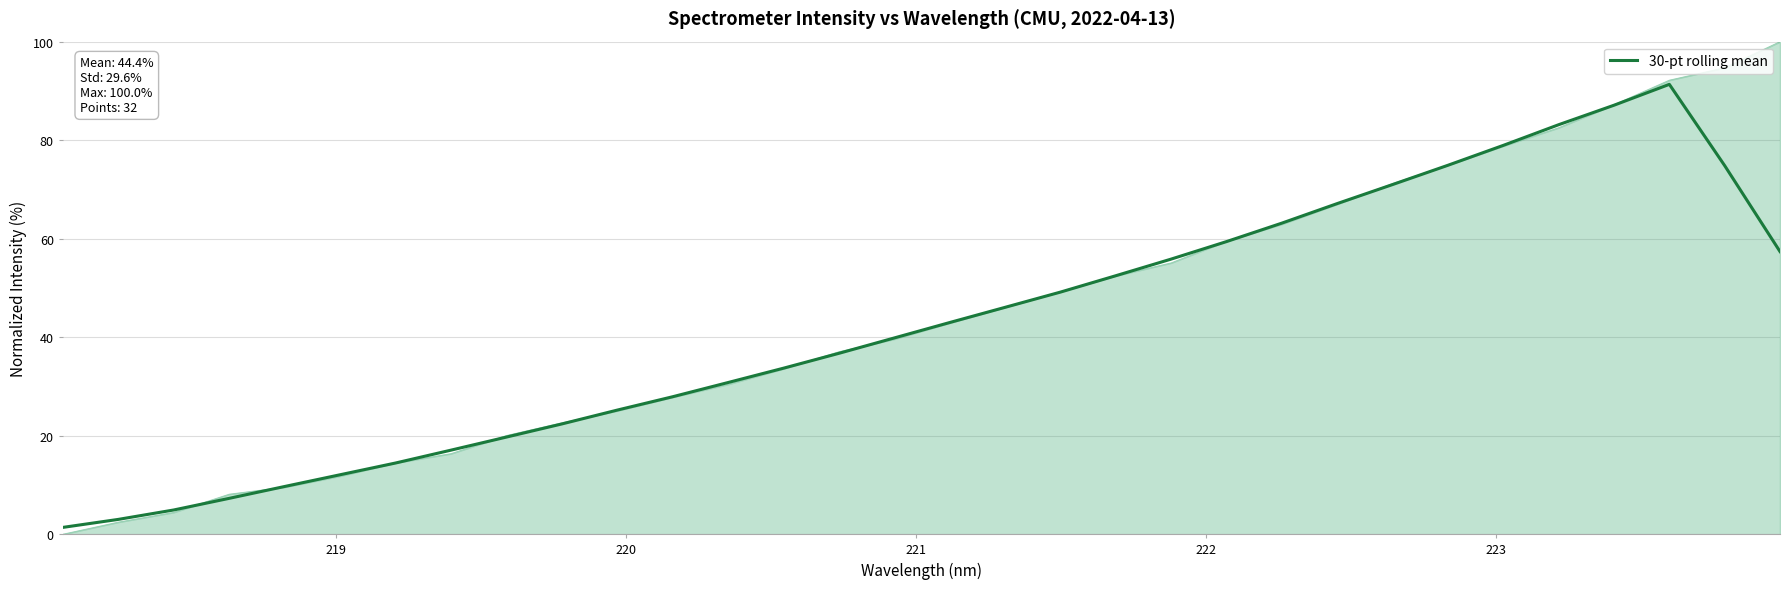

True or false: the data has more than 1 interior local peaks.

False